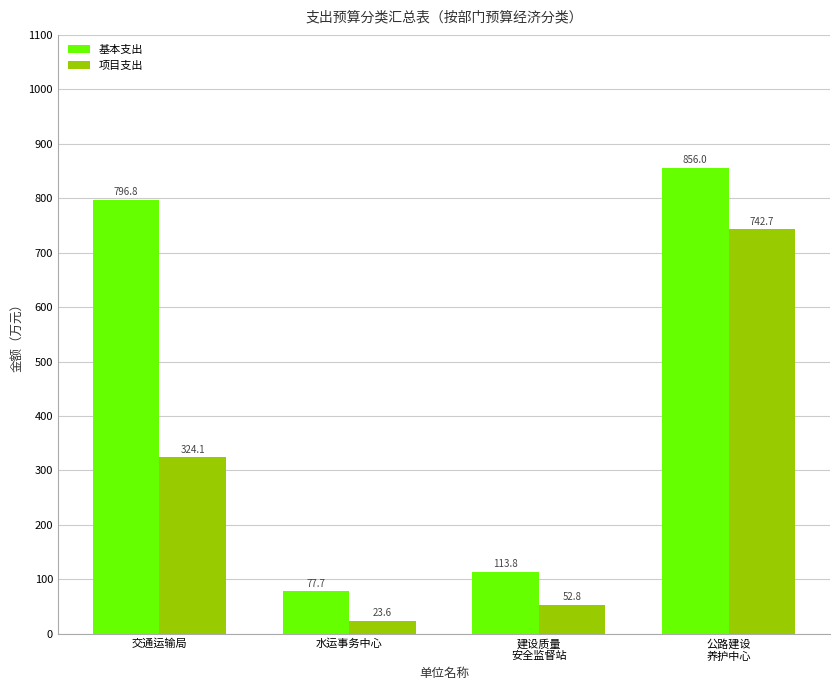

What is the difference between the highest and lowest values at 水运事务中心?

54.1